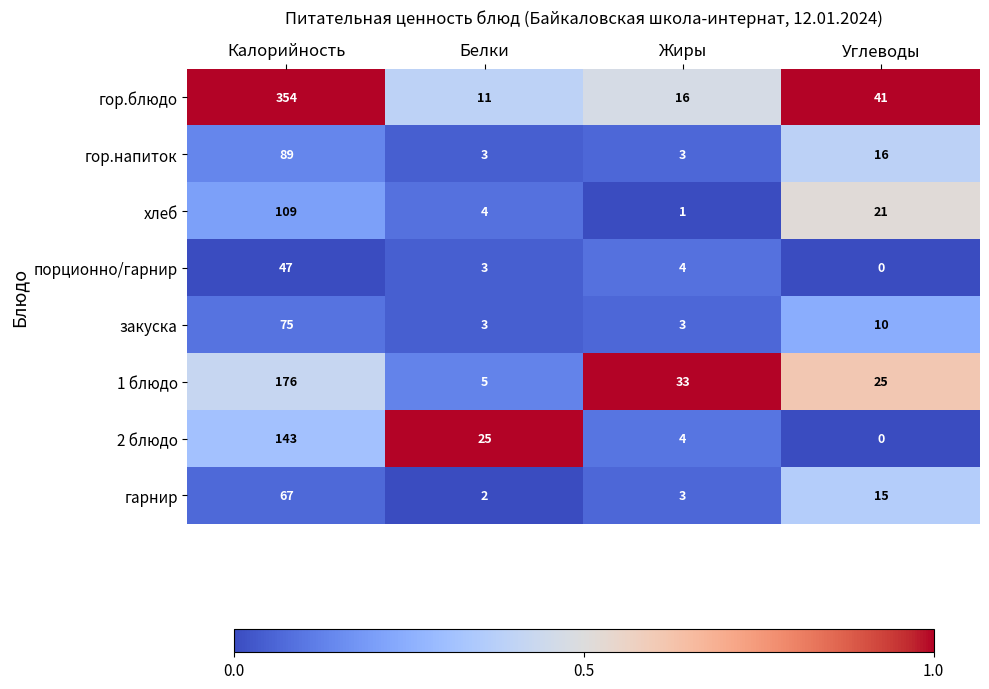

Which series changed the most between Белки and Углеводы?

гор.блюдо